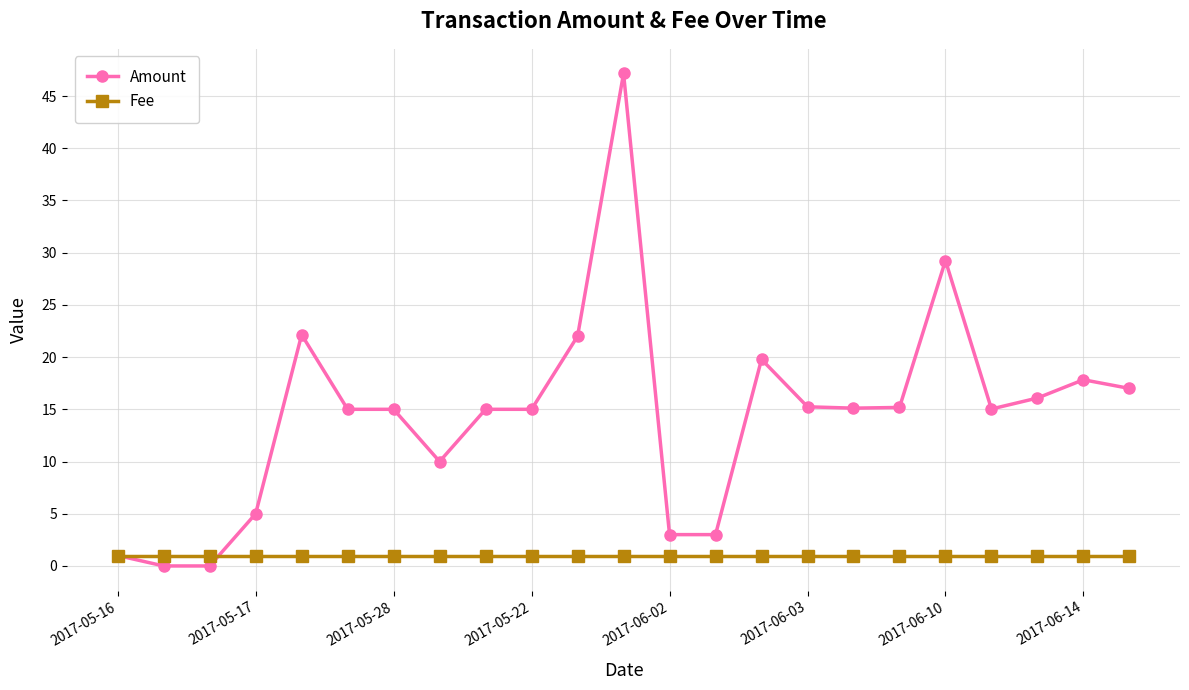

Rank the series by their average value, from highest to lowest.

Amount, Fee